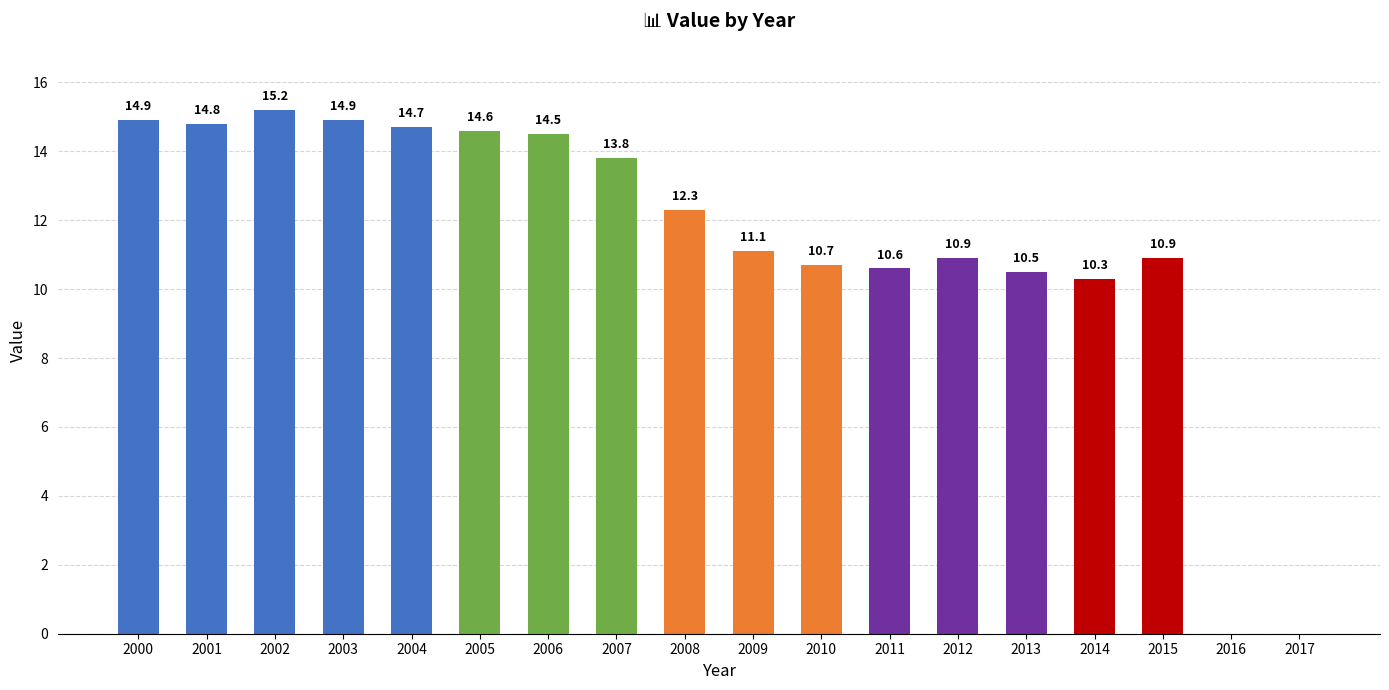

Are the bars horizontal?

No